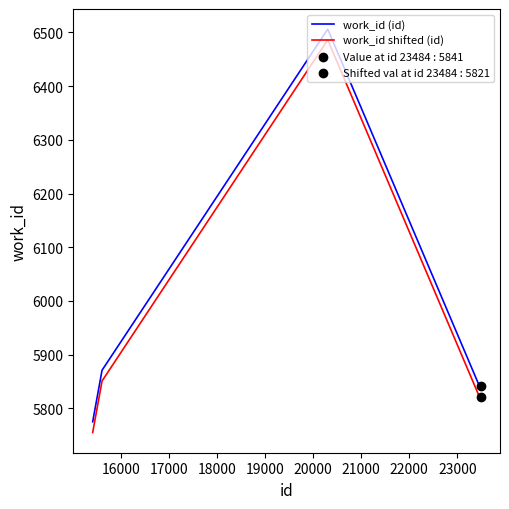

Which series has the largest total across all categories?

work_id (id)